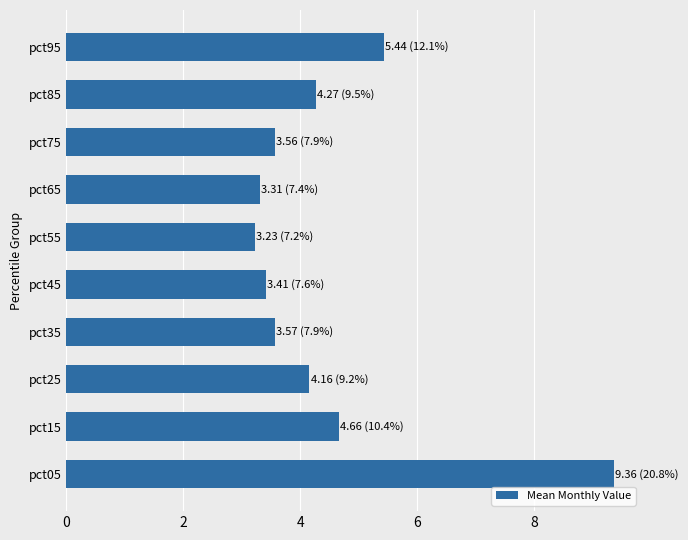

Does the chart contain stacked bars?

No